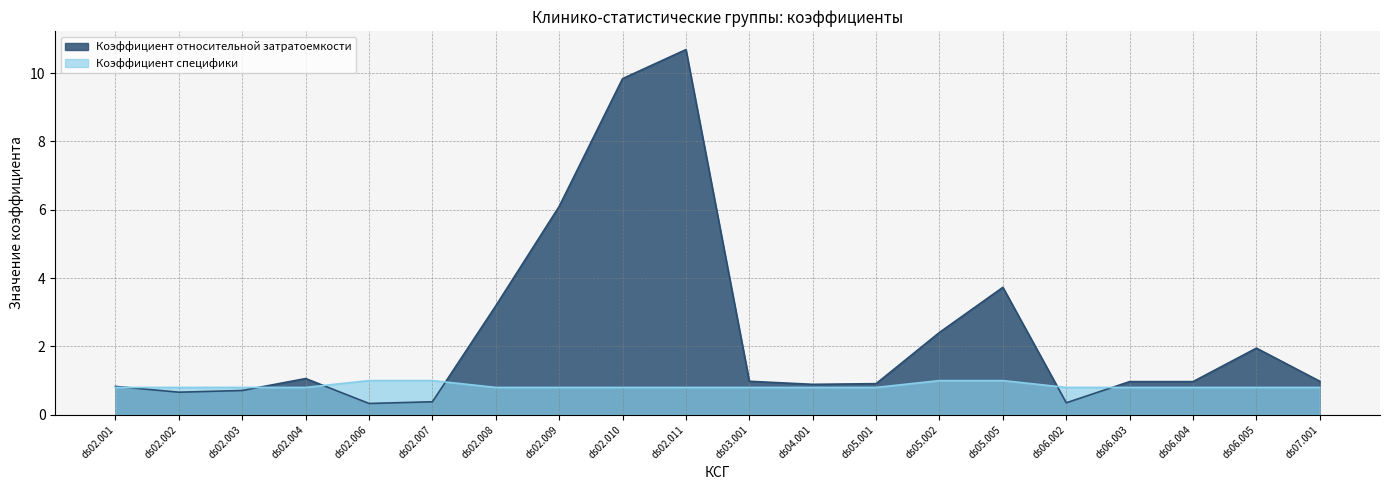

The value of Коэффициент относительной затратоемкости at ds03.001 is 1.0. True or false?

True